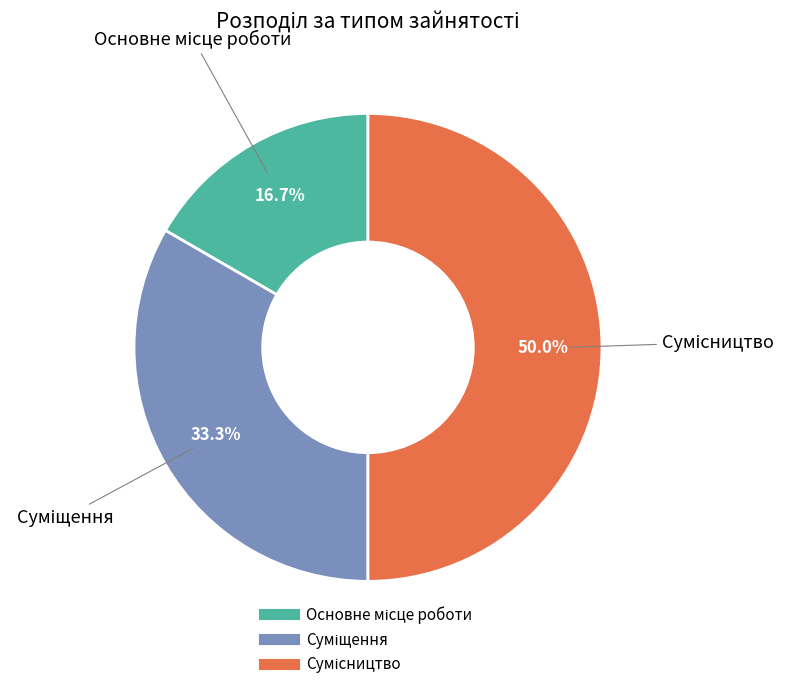

The Сумісництво slice represents 50% of the pie. True or false?

True